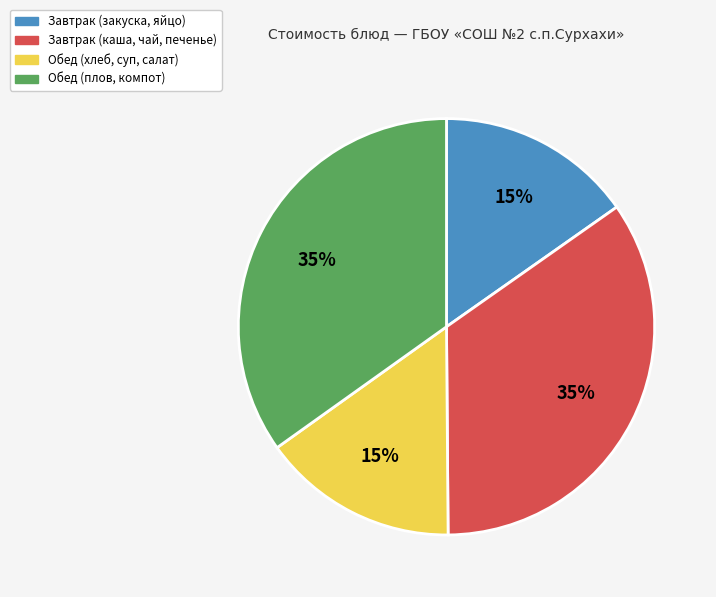

Is Обед (плов, компот) the majority of the pie?

No